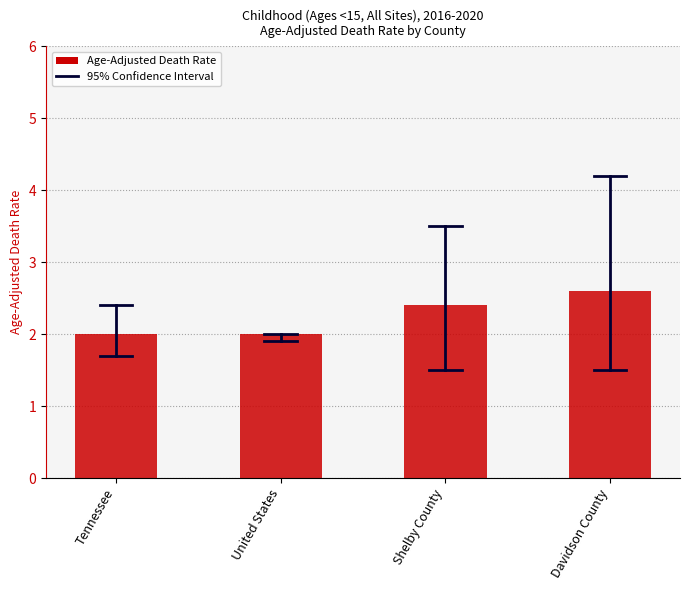

Reading left to right, extract all data points from this chart.

Tennessee=2.0	United States=2.0	Shelby County=2.4	Davidson County=2.6